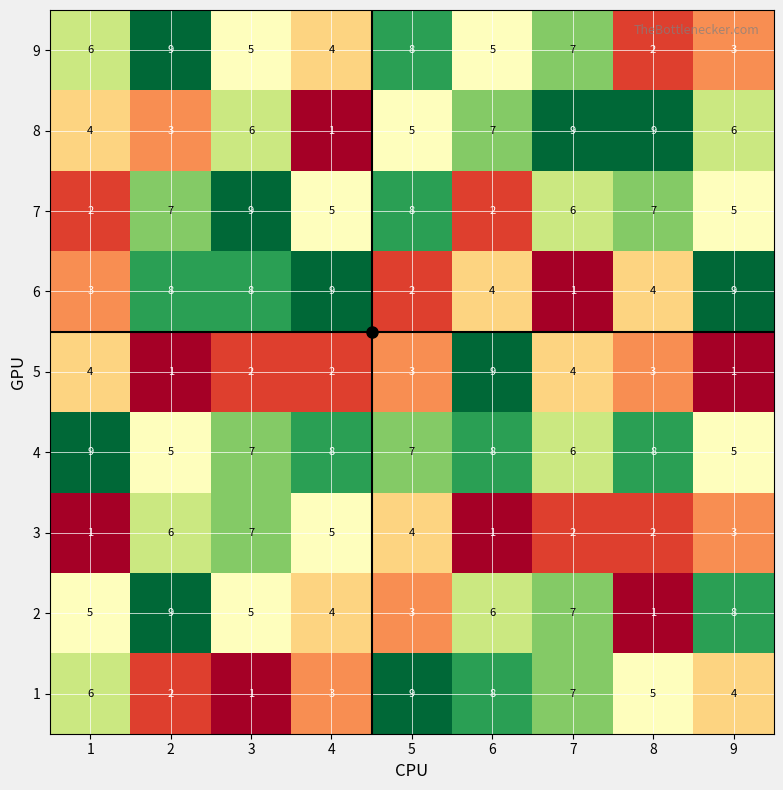

At which label does 8 reach its minimum?

4